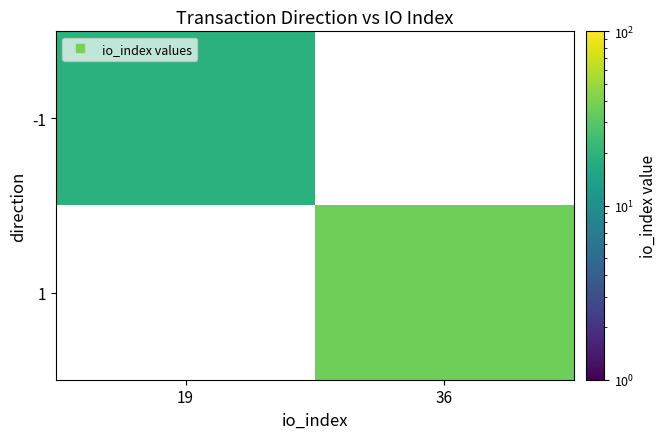

What is the total value across all series at 19?

19